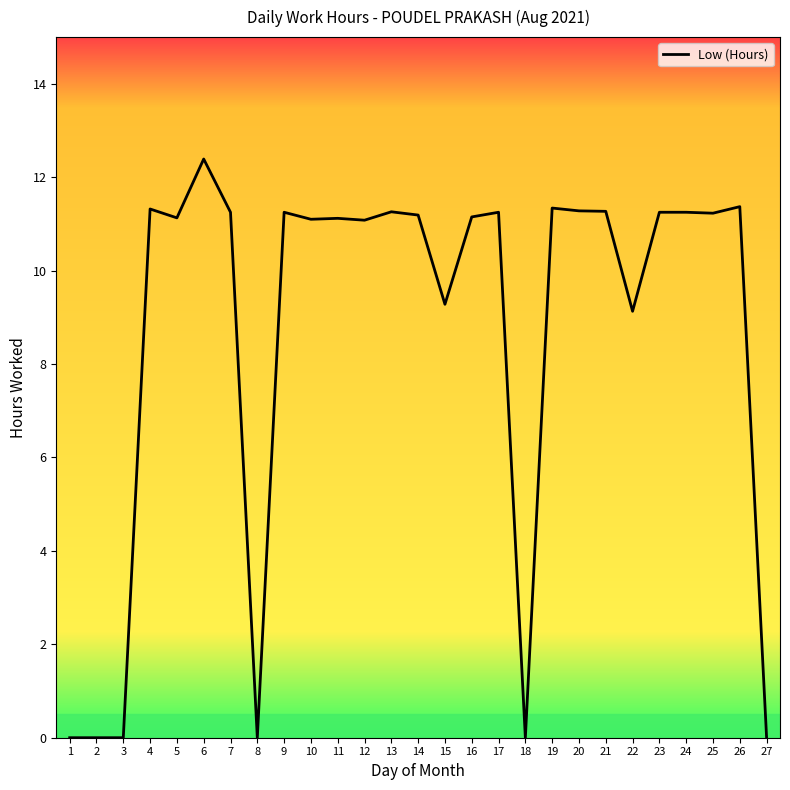

Which has a higher value, 16 or 3?

16